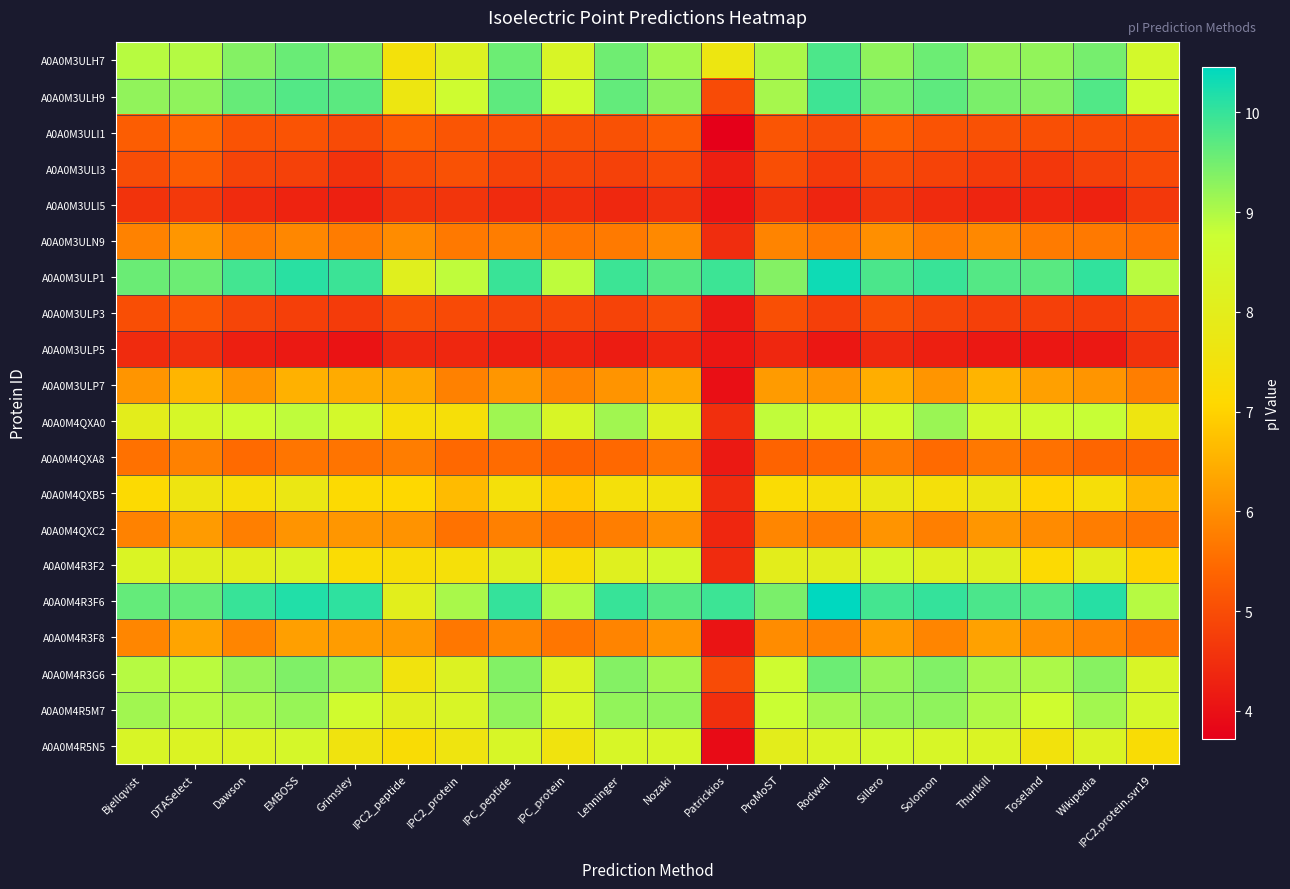

Rank the series at Patrickios from highest to lowest value.

A0A0M3ULP1, A0A0M4R3F6, A0A0M3ULH7, A0A0M3ULH9, A0A0M4R3G6, A0A0M4QXA0, A0A0M4R5M7, A0A0M3ULN9, A0A0M4QXB5, A0A0M4R3F2, A0A0M4QXC2, A0A0M3ULI3, A0A0M3ULP3, A0A0M4QXA8, A0A0M3ULP5, A0A0M4R3F8, A0A0M3ULI5, A0A0M3ULP7, A0A0M4R5N5, A0A0M3ULI1